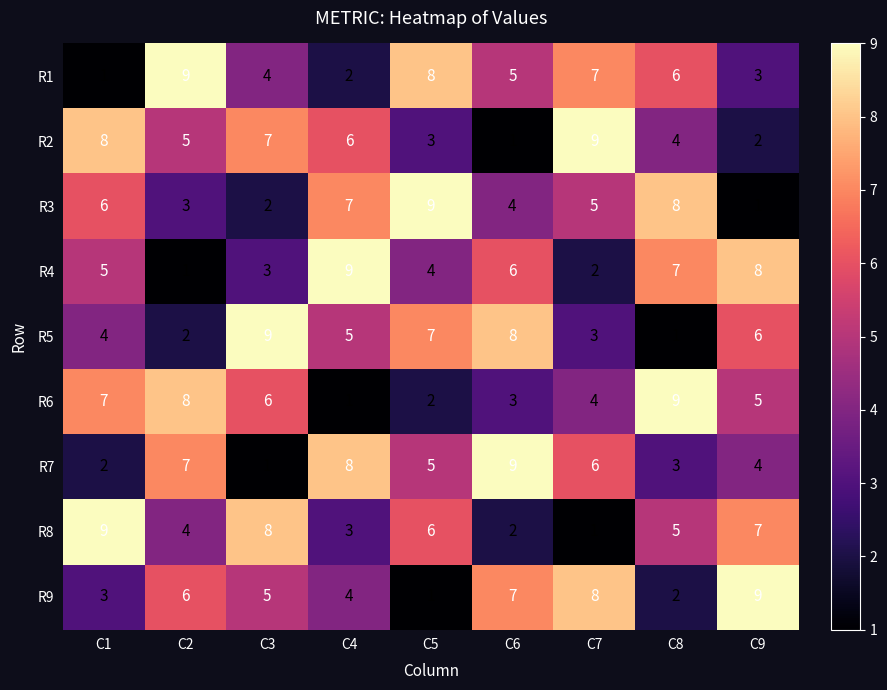

Rank the series by their maximum value, from highest to lowest.

R1, R2, R3, R4, R5, R6, R7, R8, R9